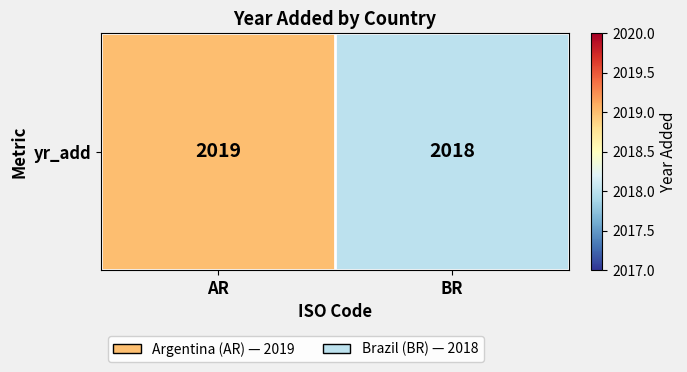

Which has a higher value, BR or AR?

AR